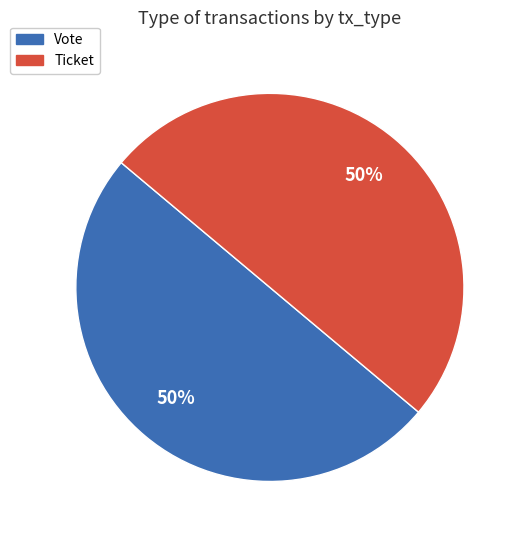

Approximately how many times larger is the value at Vote compared to Ticket?

1.0